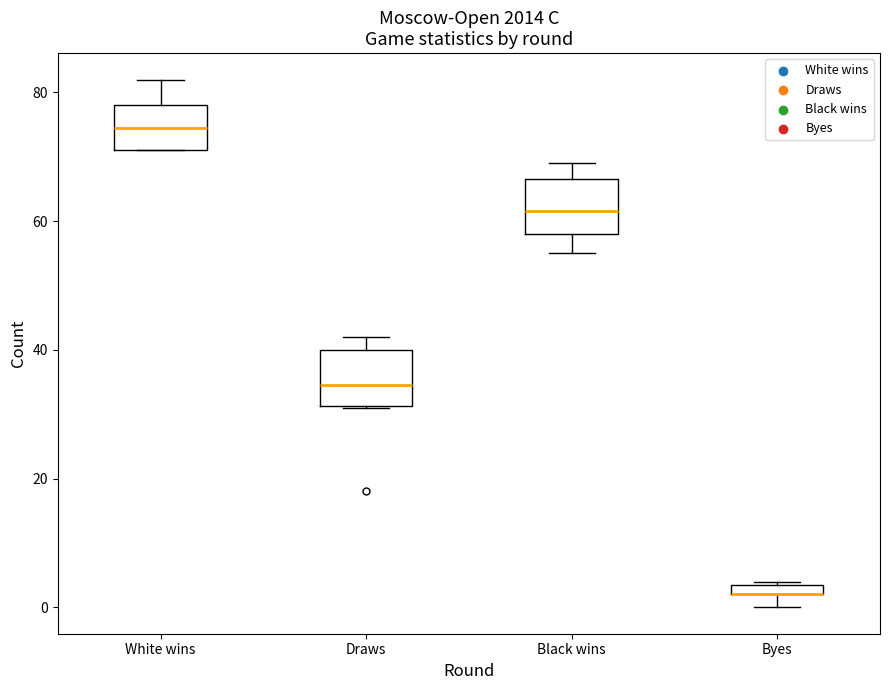

Where is the upper edge of the box for Byes on the y-axis? The values are not printed on the chart, so give them approximately, as read against the axis.

4